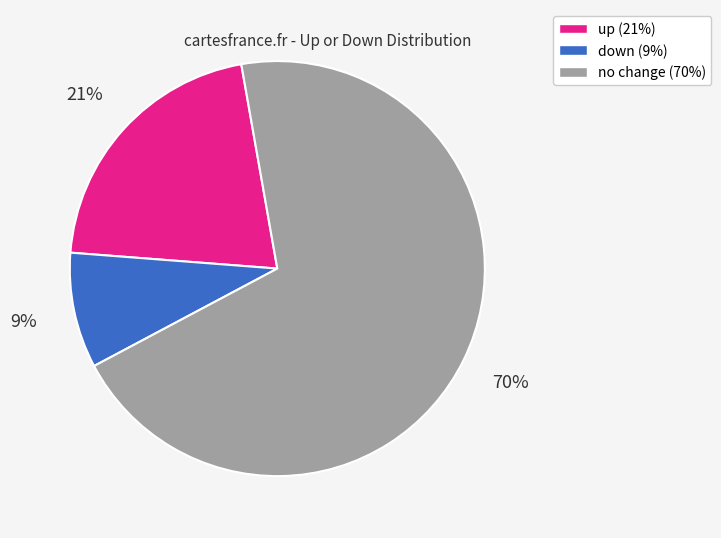

Does any single category account for the majority?

Yes